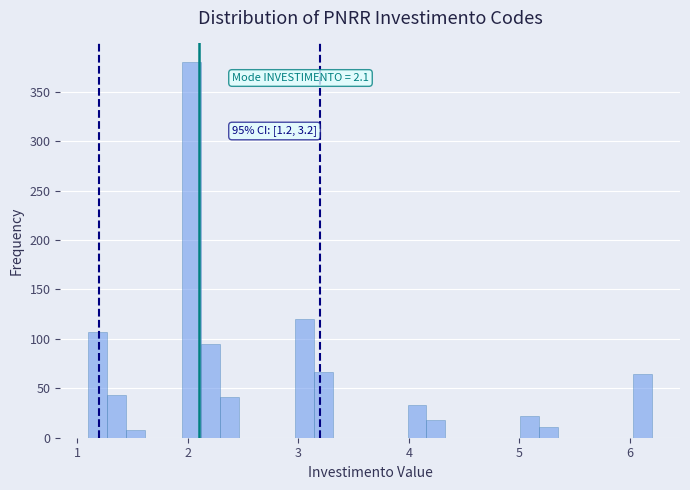

Read against the x-axis, roughly where is the centre of the tallest bar?

2.0